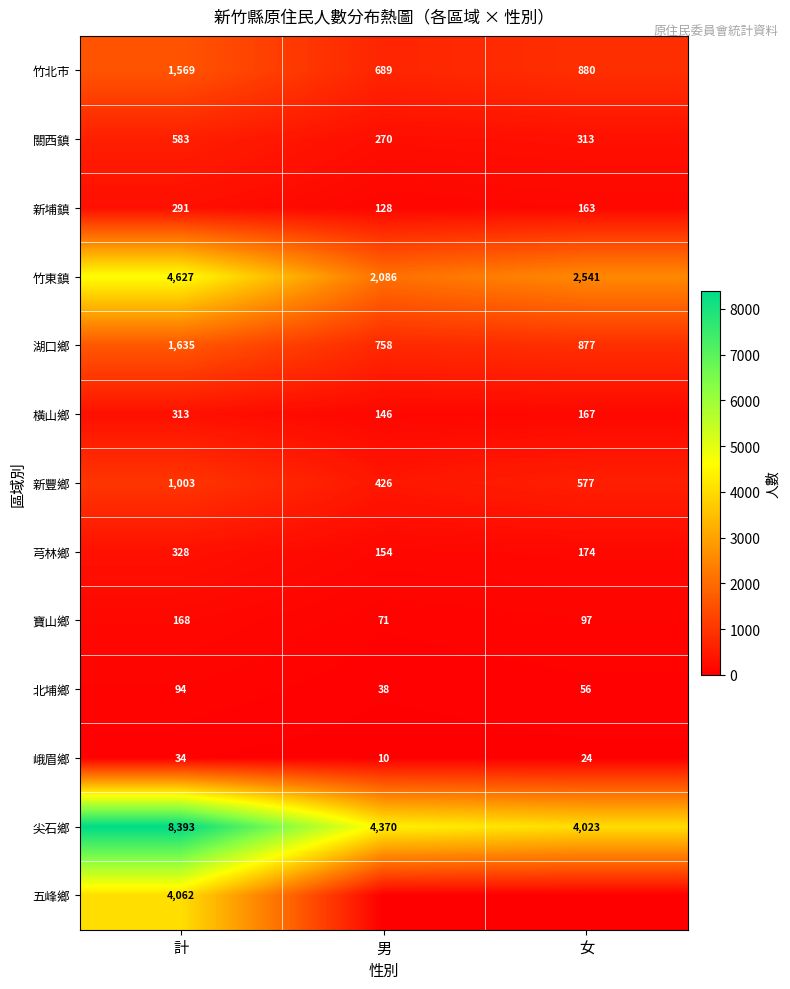

Between 男 and 計, which is larger?

計